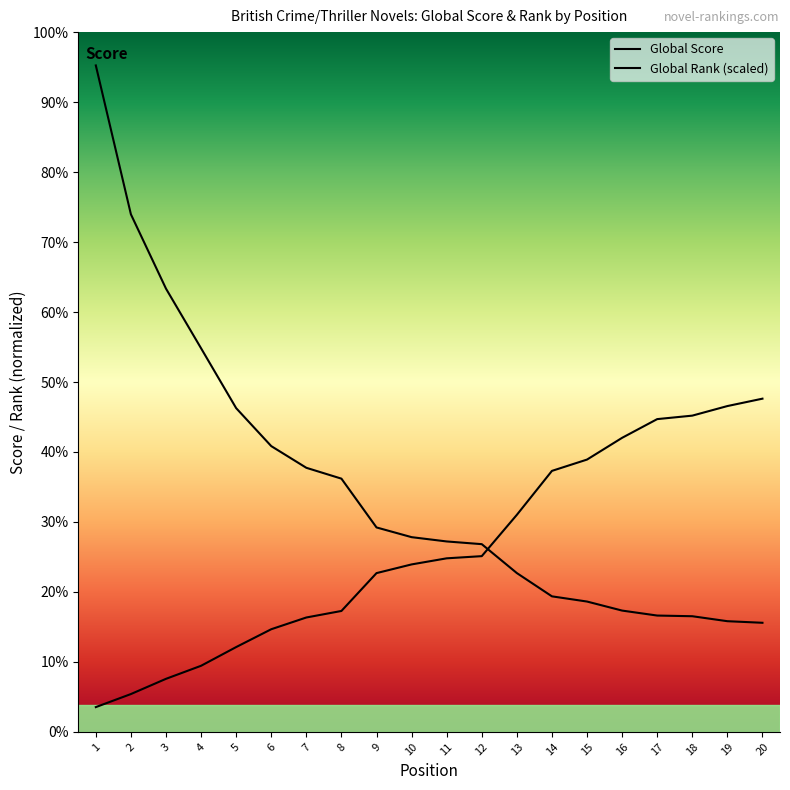

What is the sum of all Global Rank values?

15992.0